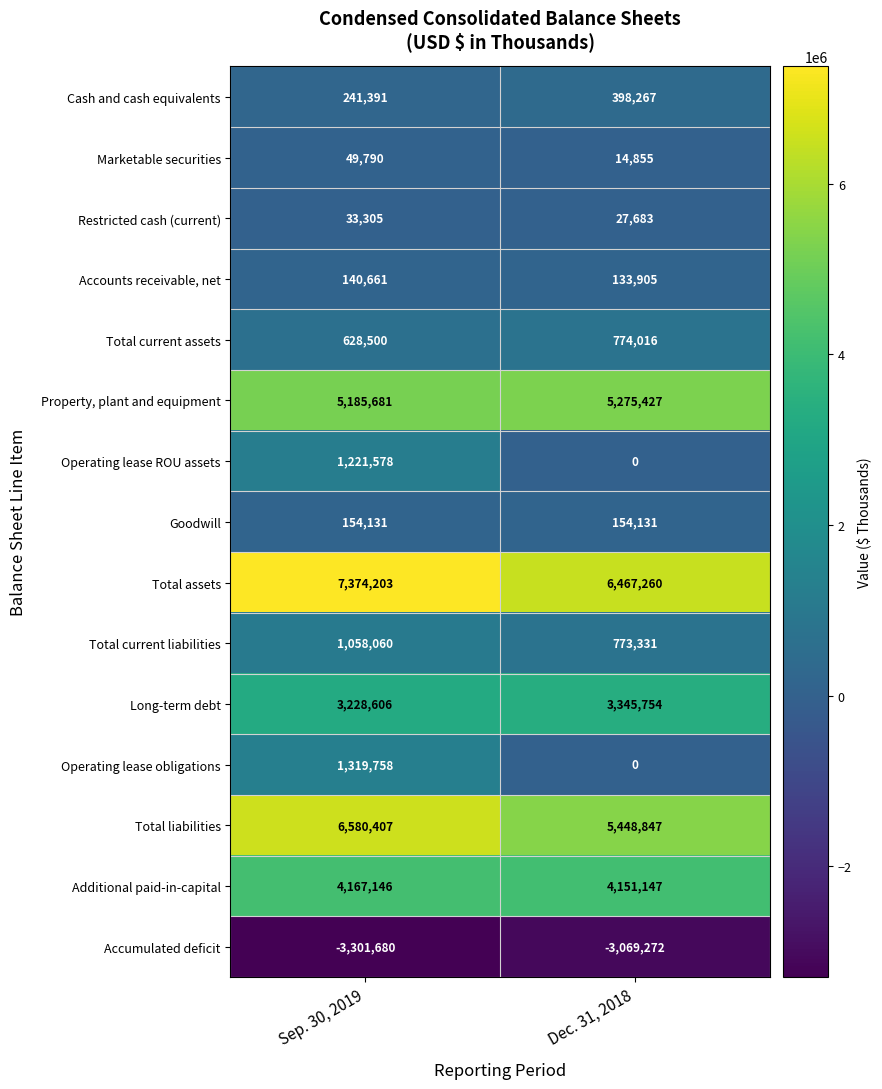

Read the Total liabilities value at Sep. 30, 2019, to the nearest 50.

6580400